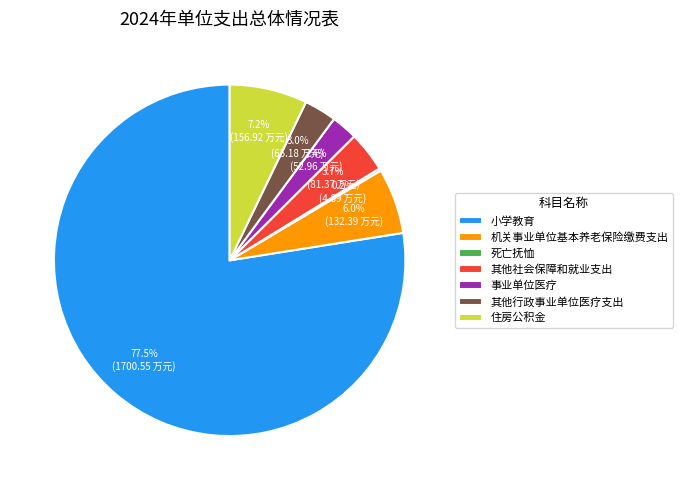

Does any single category account for the majority?

Yes